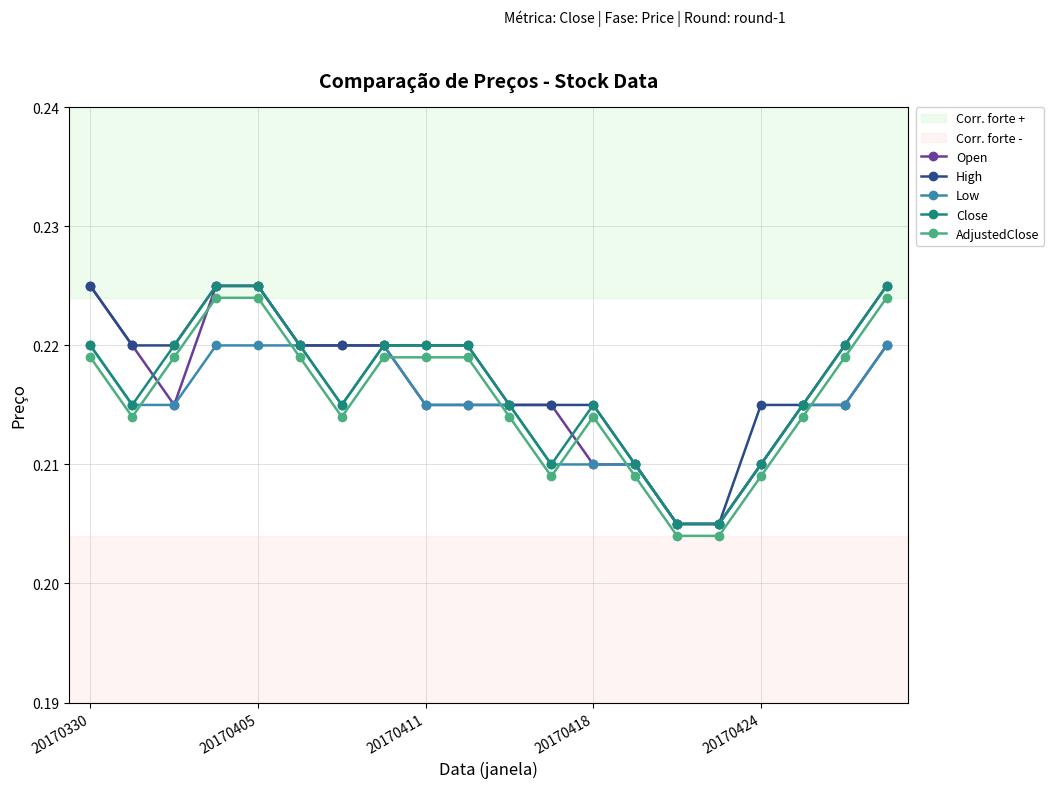

Is this an area chart (filled region under the line)?

No